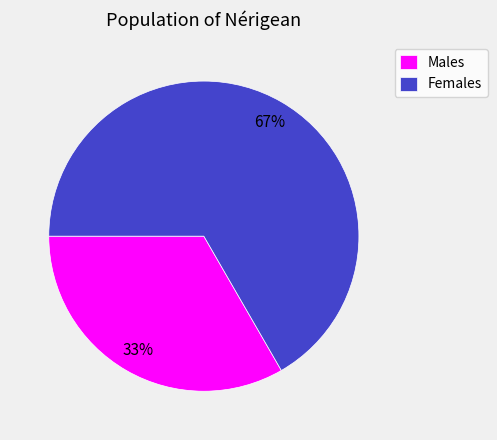

Which category has the smallest portion of the pie?

Males